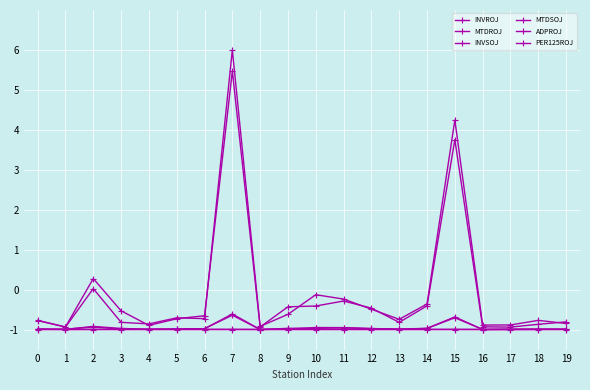

Rank the series at 16 from highest to lowest value.

INVSOJ, INVROJ, ADPROJ, MTDSOJ, MTDROJ, PER125ROJ